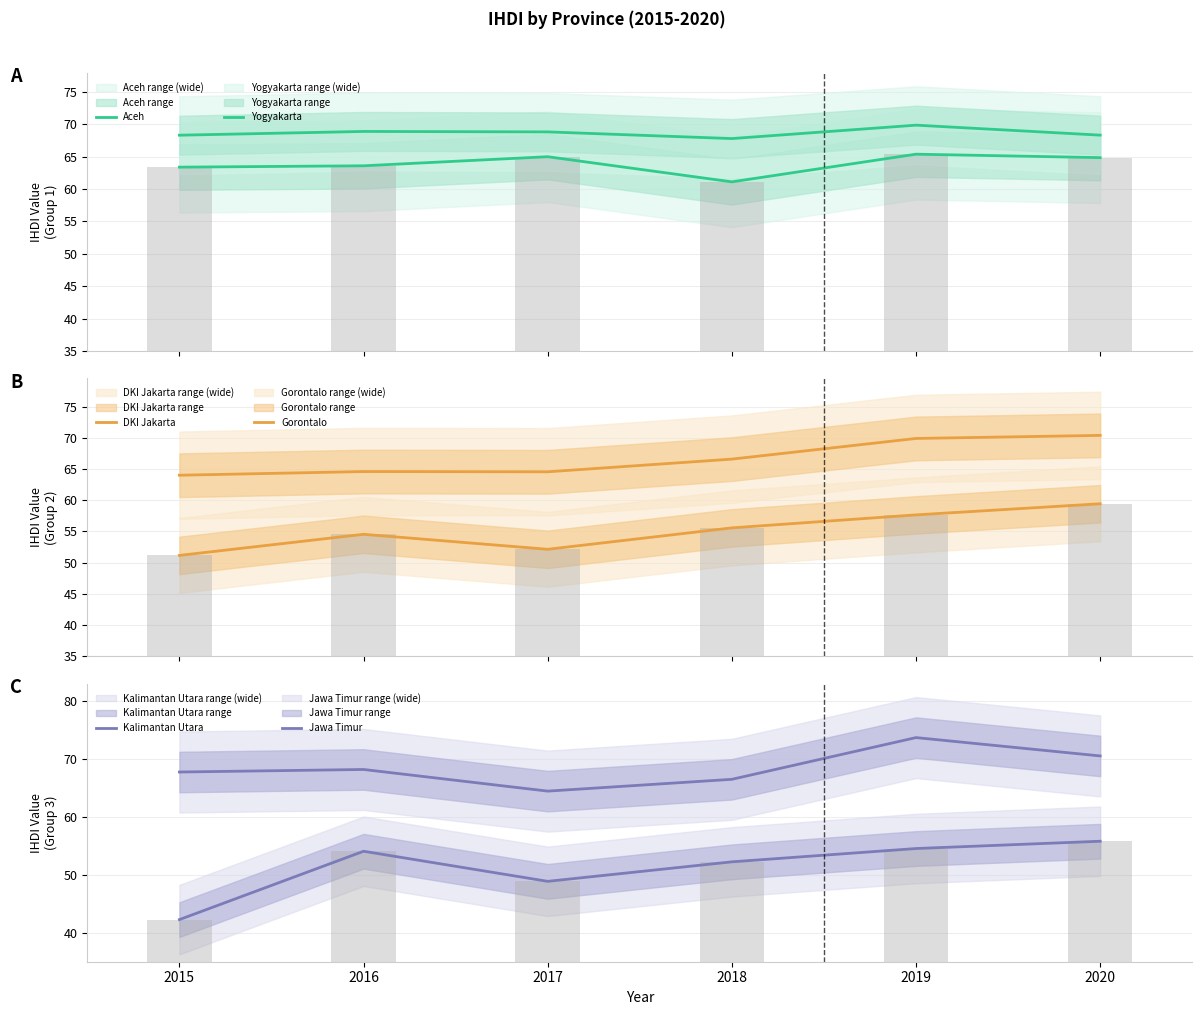

Which series changed the most between 2016 and 2018?

Aceh